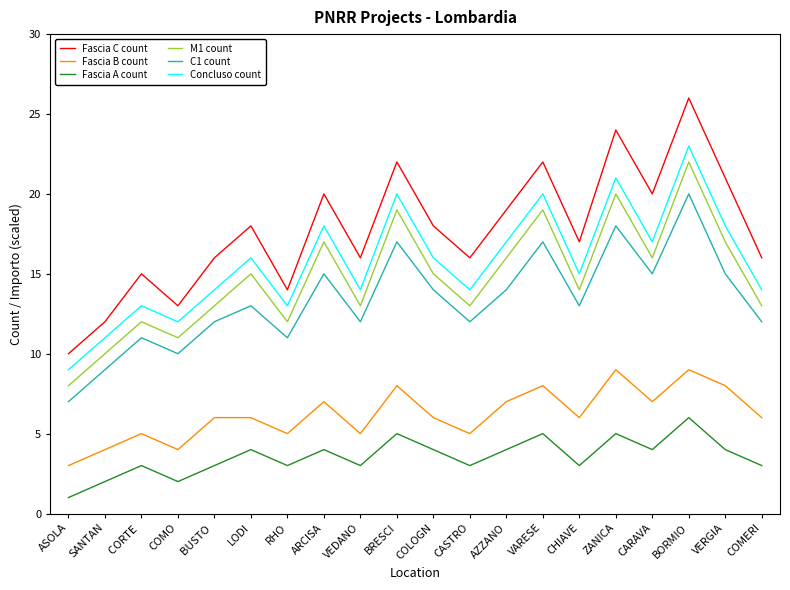

Which category has the highest value across all series?

BORMIO